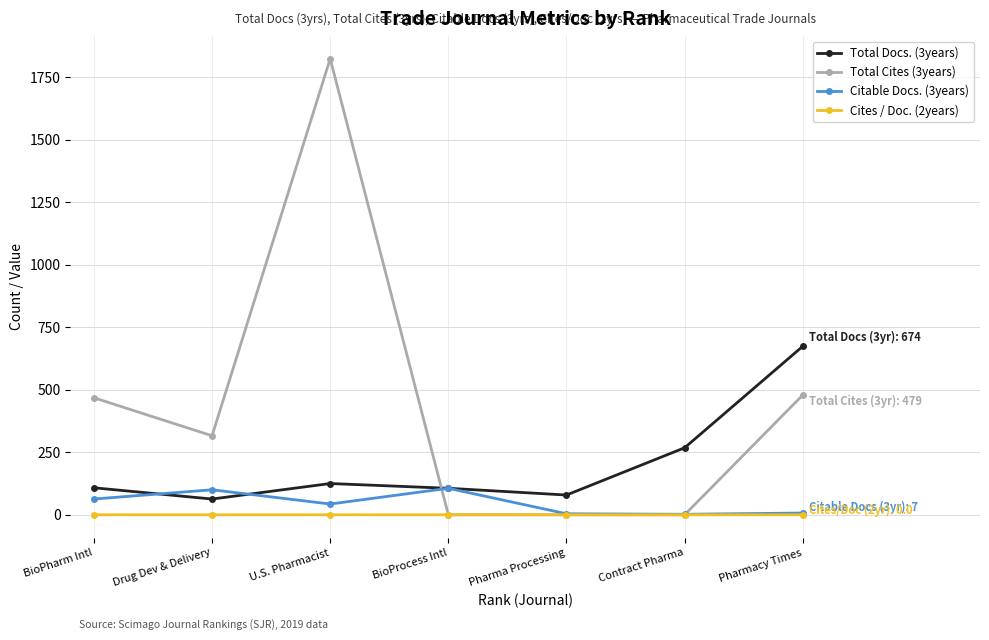

Is this an area chart (filled region under the line)?

No